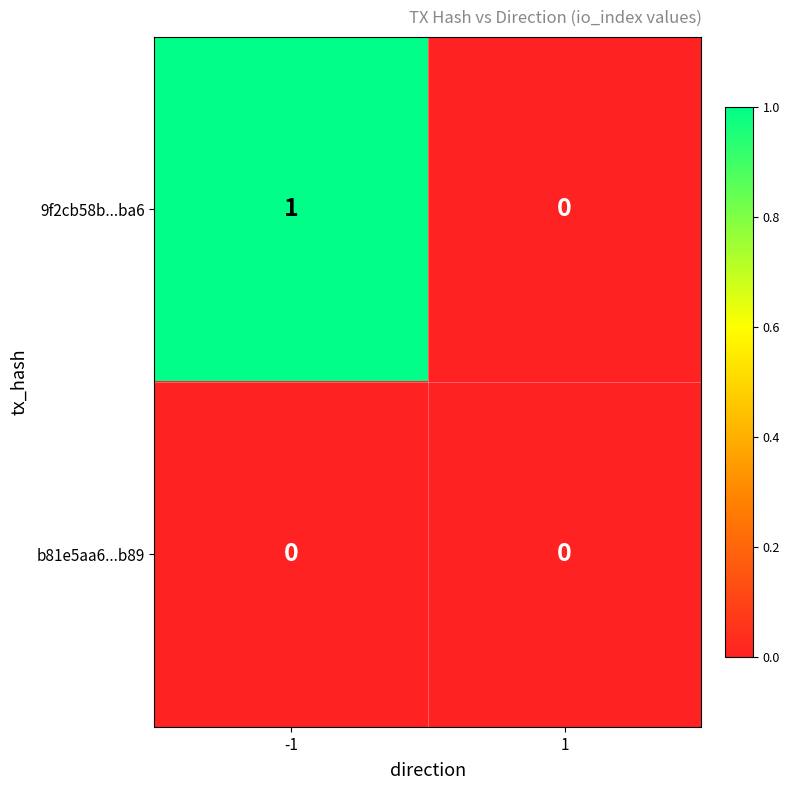

The 9f2cb58b...ba6 series shows 2 at -1. True or false?

False